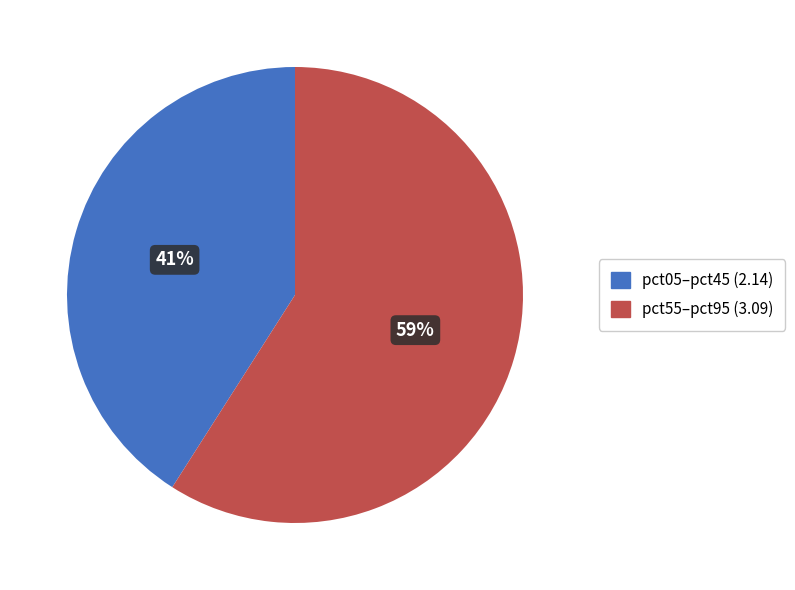

Does any single category account for the majority?

Yes